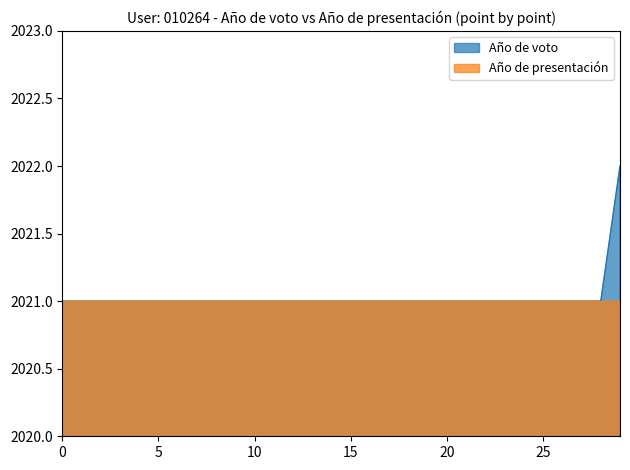

How many lines are shown in the chart?

2